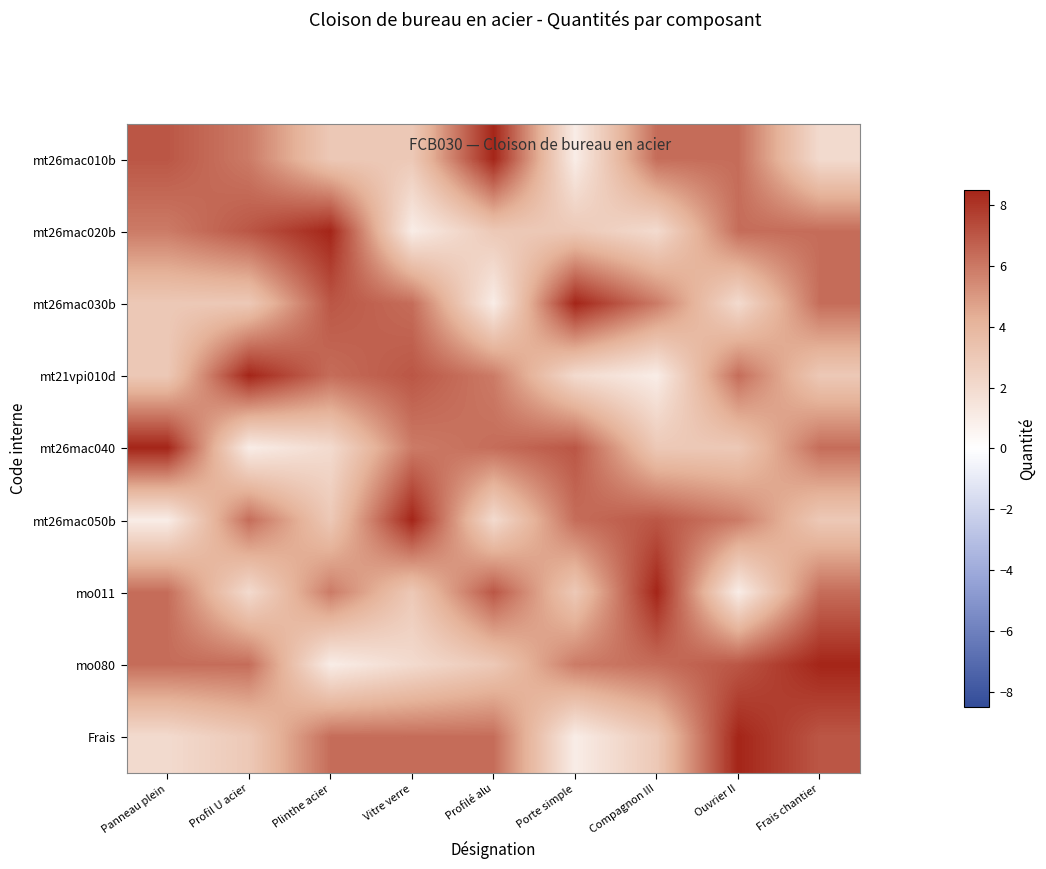

Which series has the largest total across all categories?

mo080